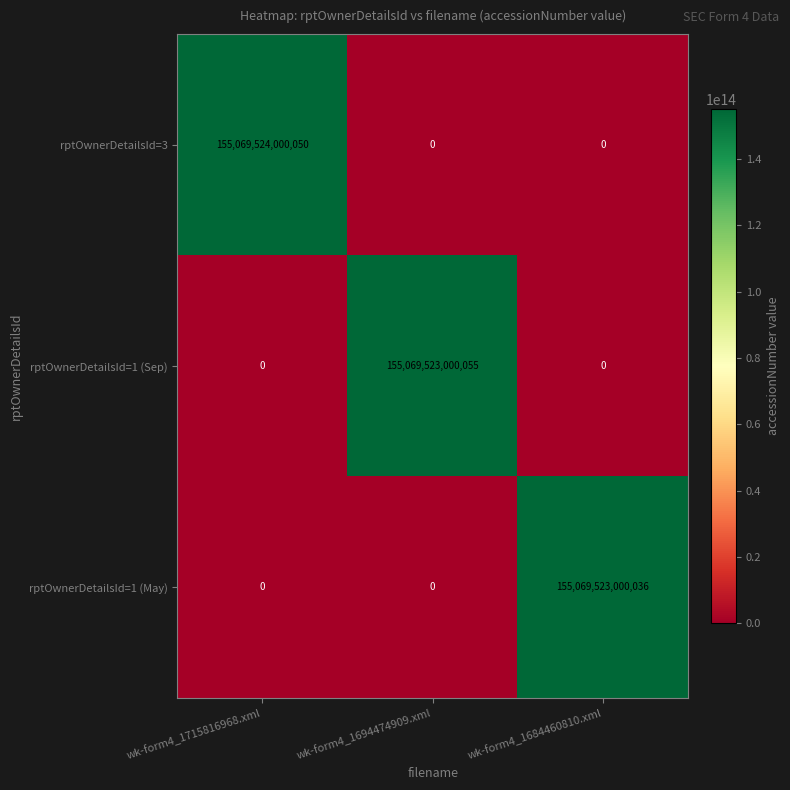

At which label does rptOwnerDetailsId=1 (Sep) reach its peak?

wk-form4_1694474909.xml